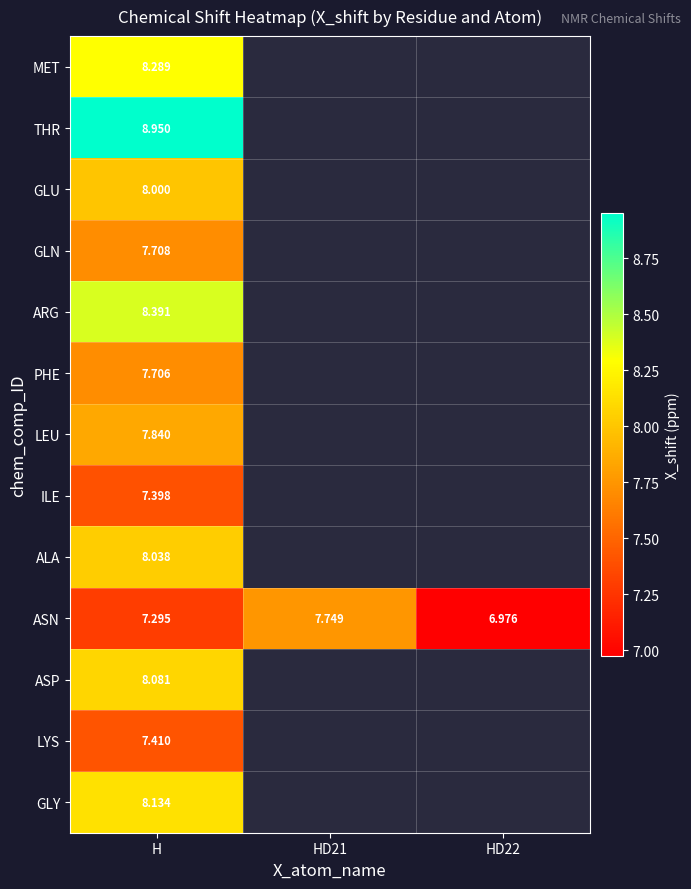

At which label is ILE closest to 7?

H